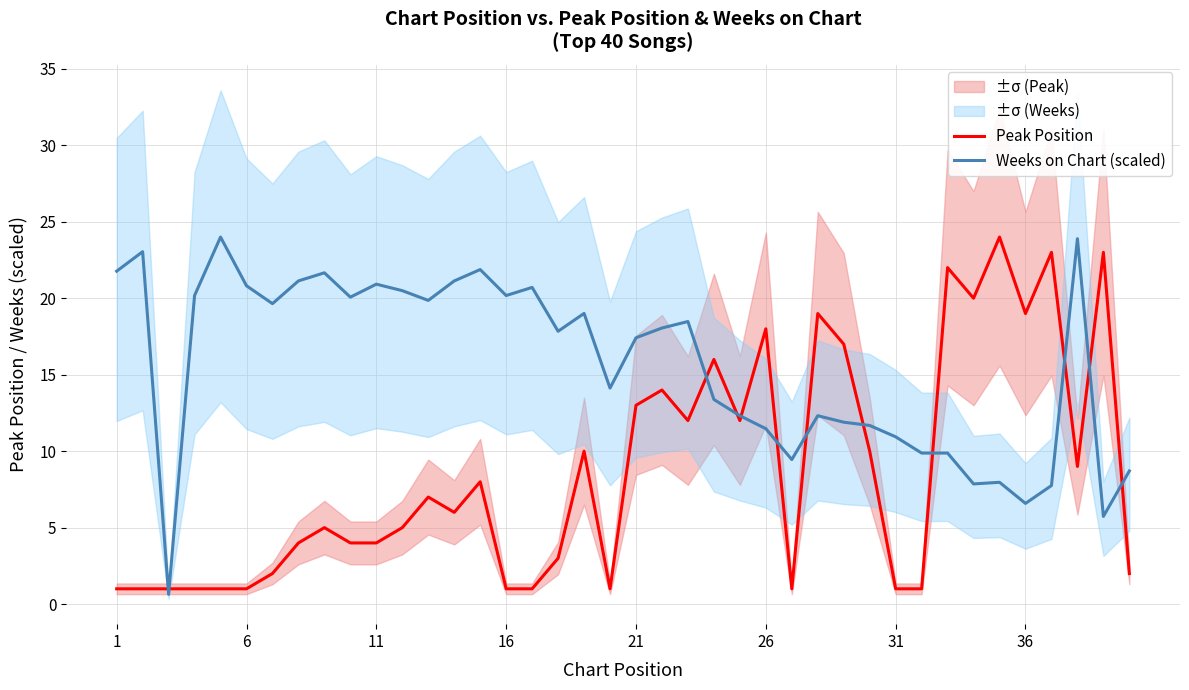

What is the smallest value displayed?

0.6